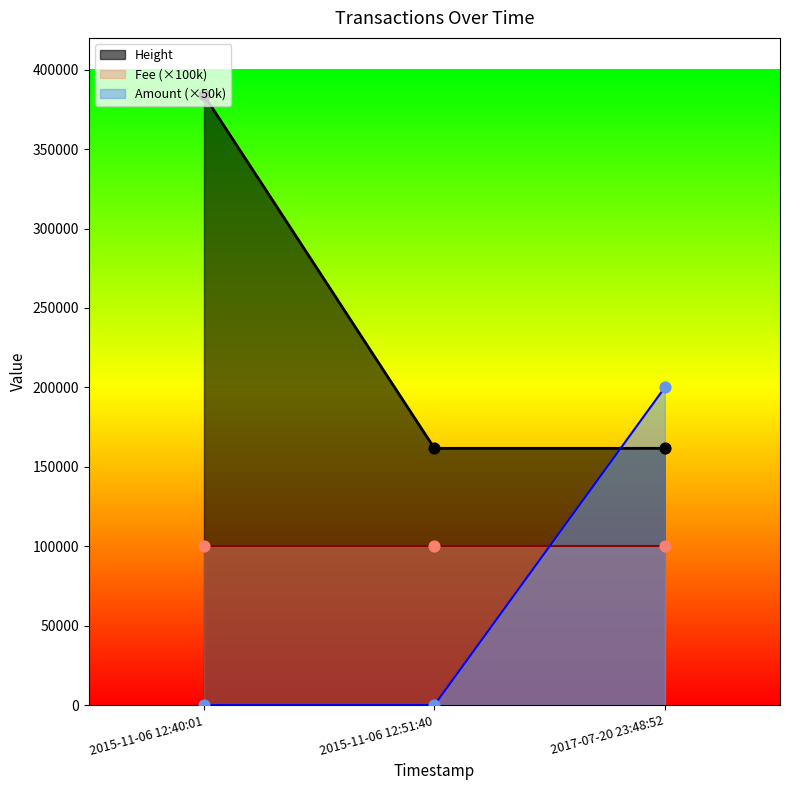

At how many categories does at least one series exceed 368601?

1